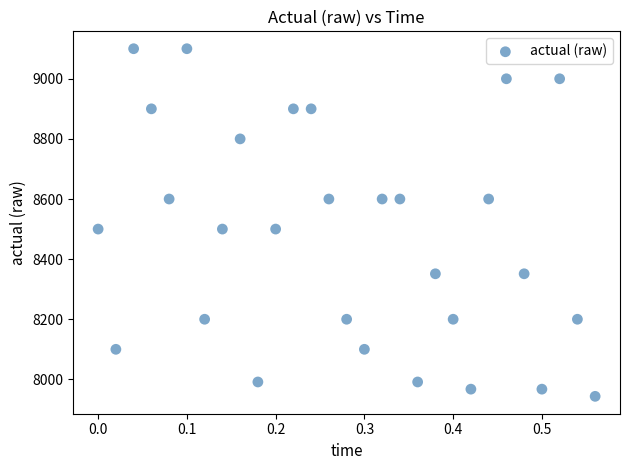

What is the range of X values (max minus min)?

0.6